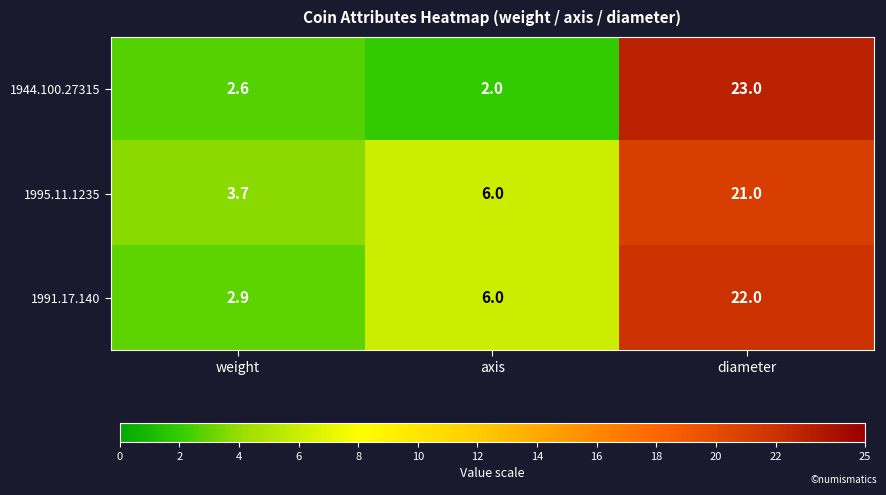

Where is 1991.17.140 nearest to the value 12?

axis